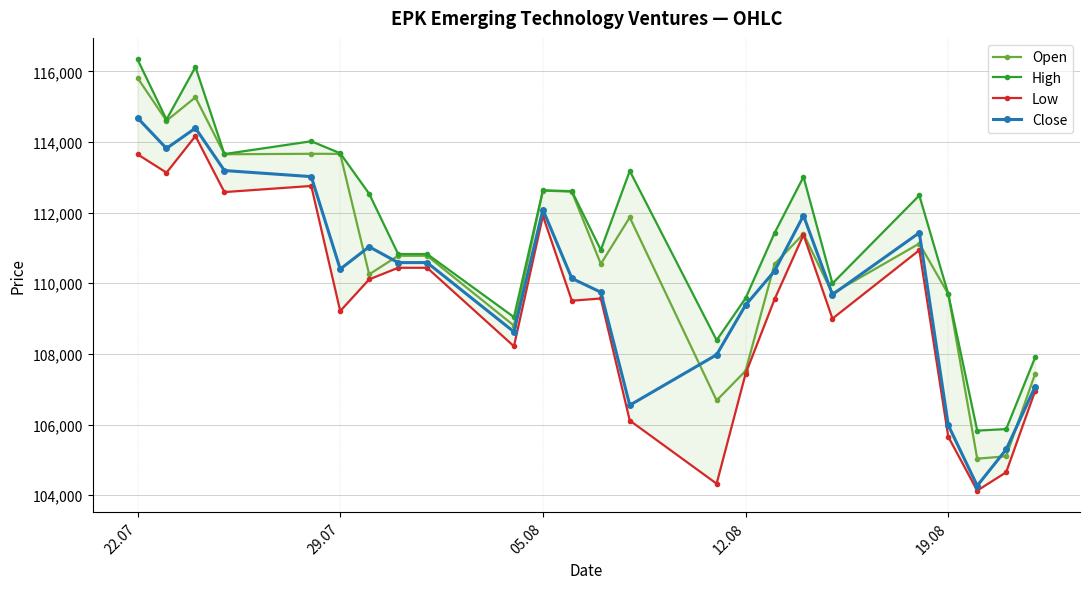

True or false: Open has more than 0 interior local peaks.

True